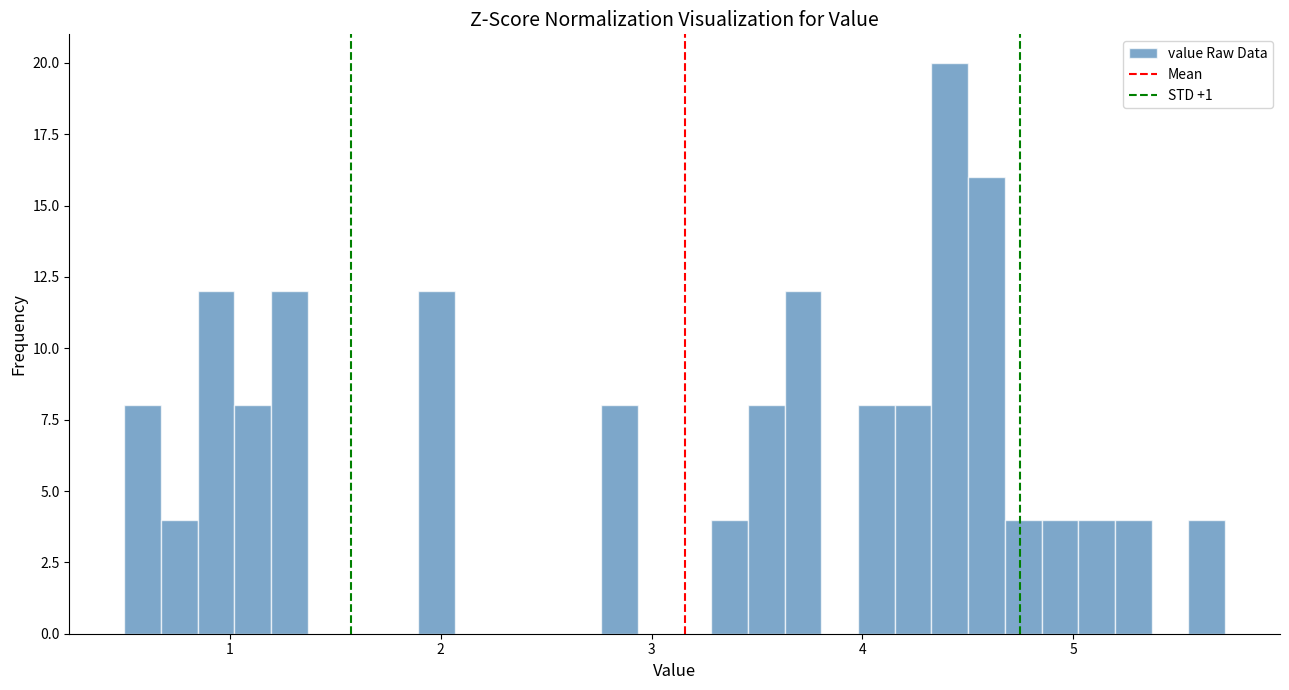

Read against the x-axis, roughly where is the centre of the tallest bar?

4.4